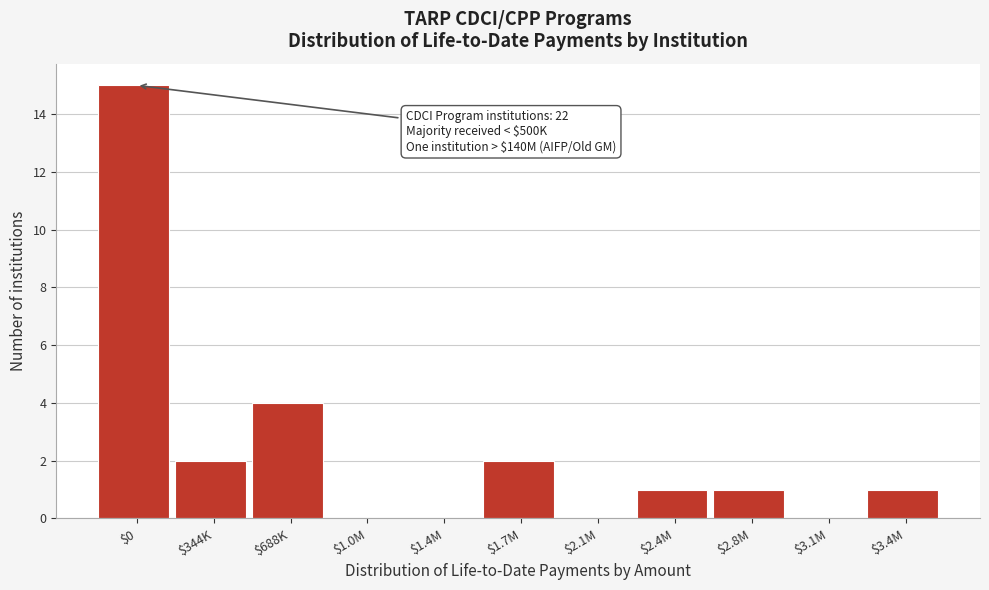

Where is the data nearest to the value 7?

$688K